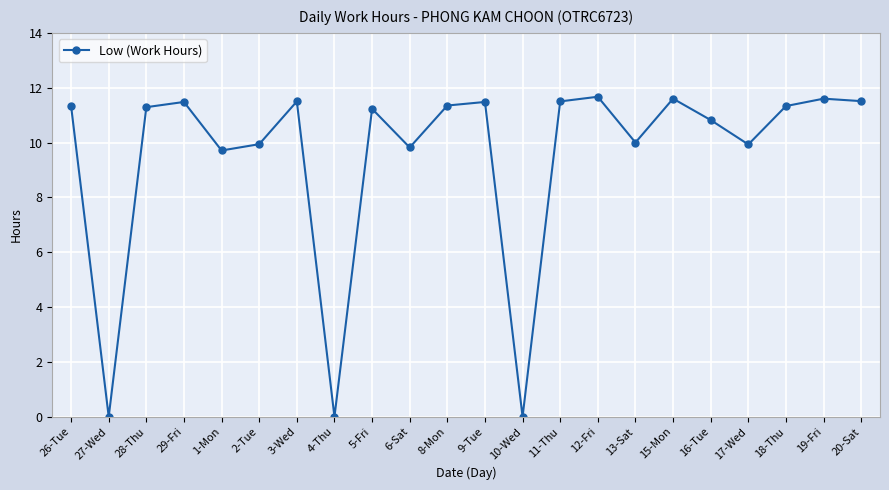

What is the average value?

9.5